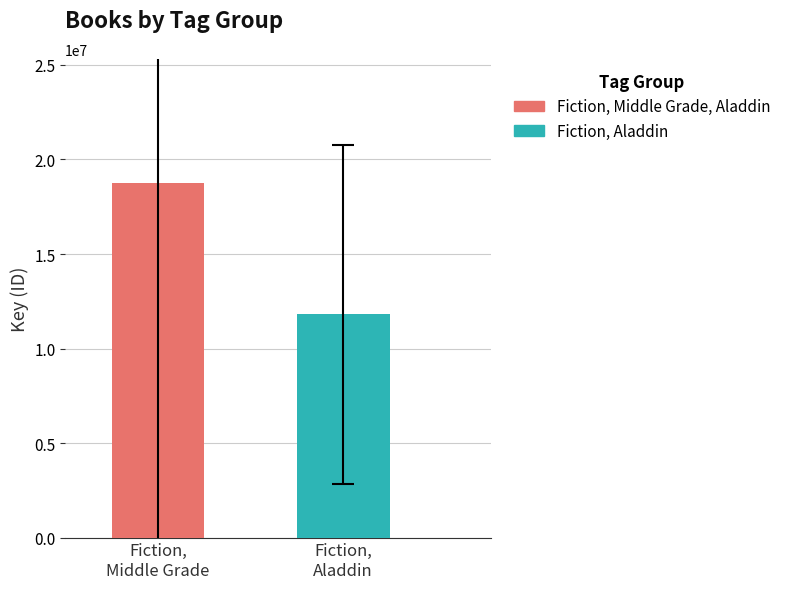

What is the greatest value displayed?

18759681.0